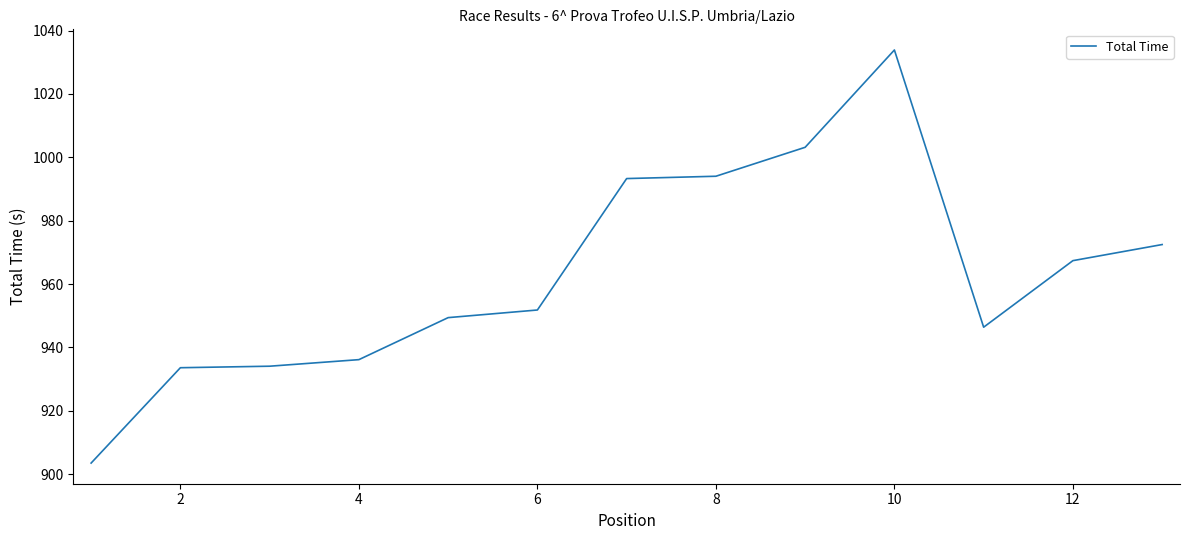

What is the maximum value shown in the chart?

1033.9